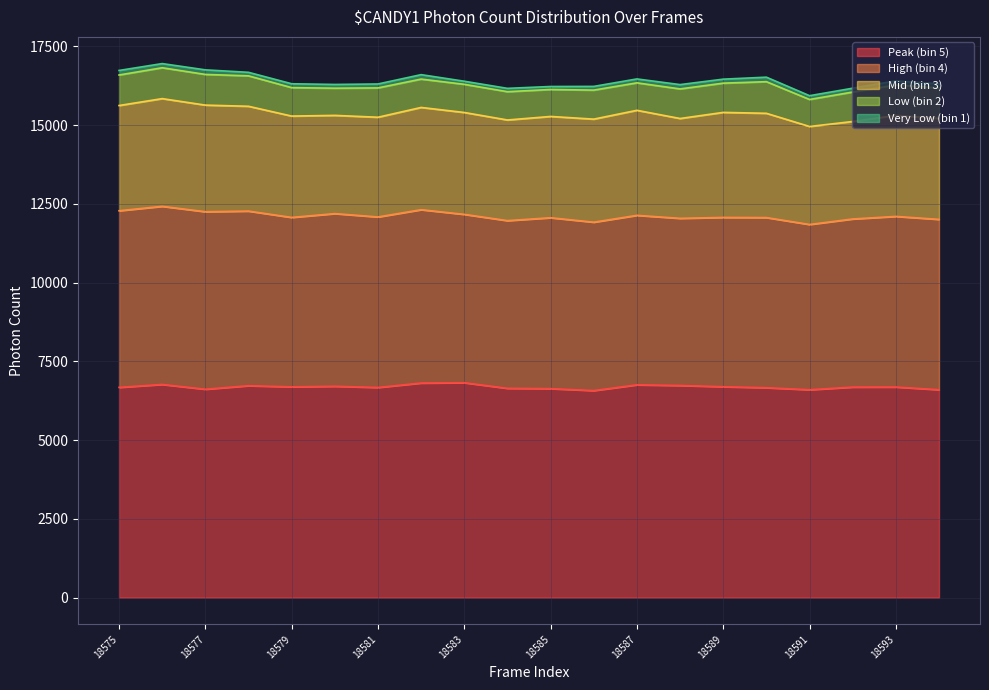

Does the chart have visible grid lines?

Yes